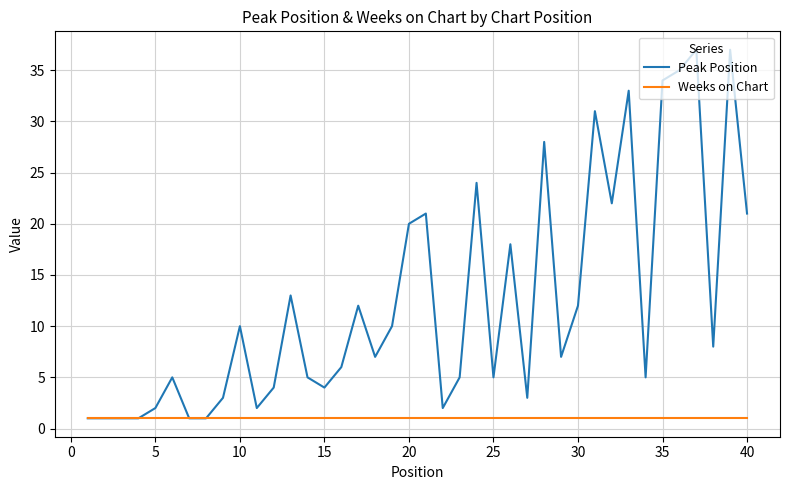

Which series has the largest total across all categories?

Peak Position